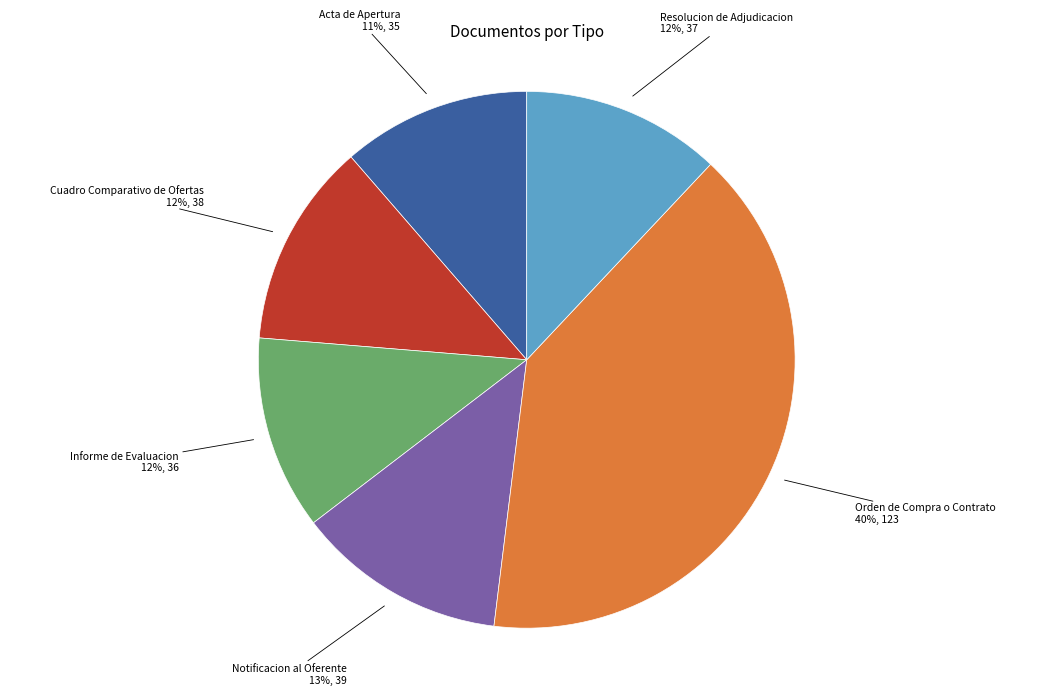

To the nearest percent, what is the average slice percentage?

17%